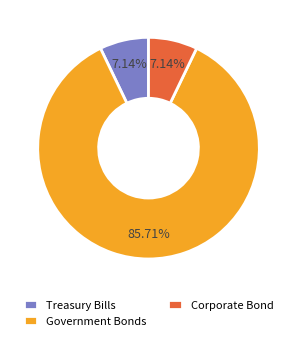

To the nearest percent, what portion does Treasury Bills represent?

7%